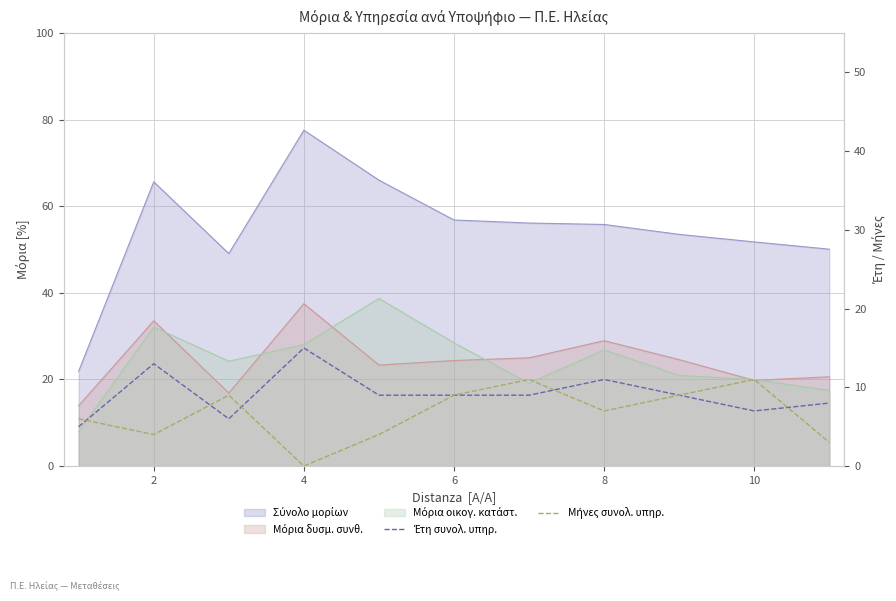

Reading left to right, extract all data points from this chart.

Έτη συνολ. υπηρ.: 5	13	6	15	9	9	9	11	9	7	8
Μήνες συνολ. υπηρ.: 6	4	9	0	4	9	11	7	9	11	3